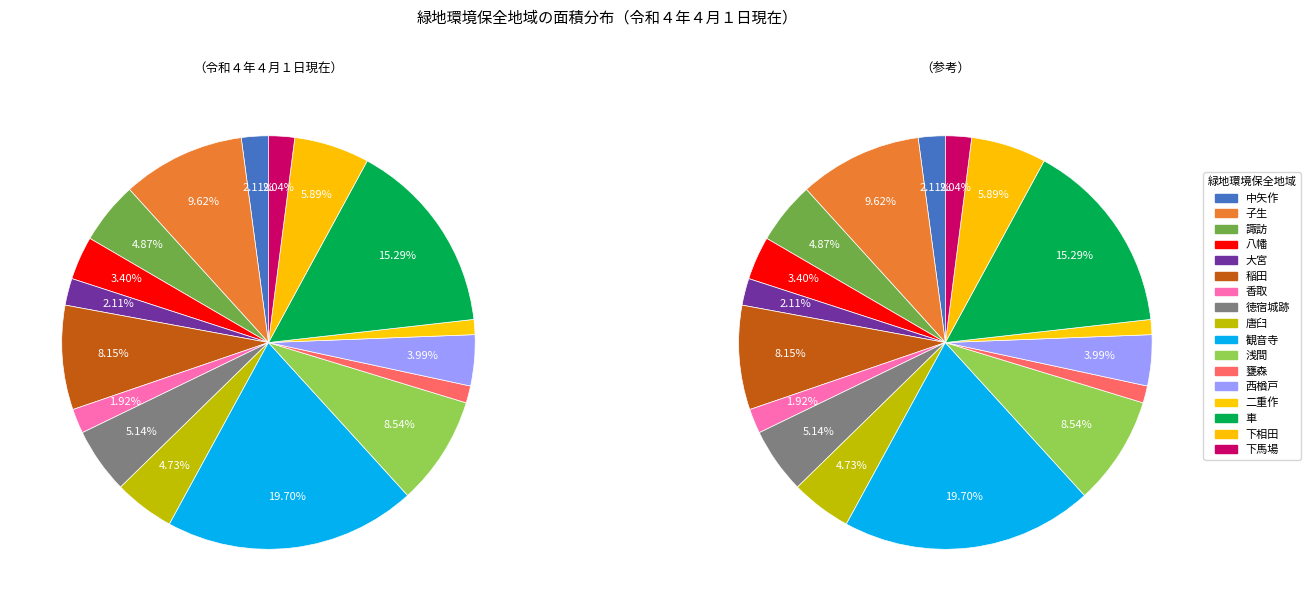

Rank the categories by value from highest to lowest.

観音寺, 車, 子生, 浅間, 稲田, 下相田, 徳宿城跡, 諏訪, 唐臼, 西楢戸, 八幡, 中矢作, 大宮, 下馬場, 香取, 甕森, 二重作